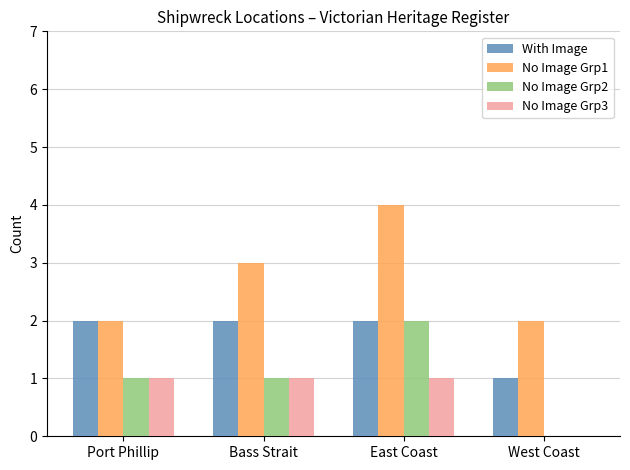

Which series has the largest total across all categories?

No Image Grp1